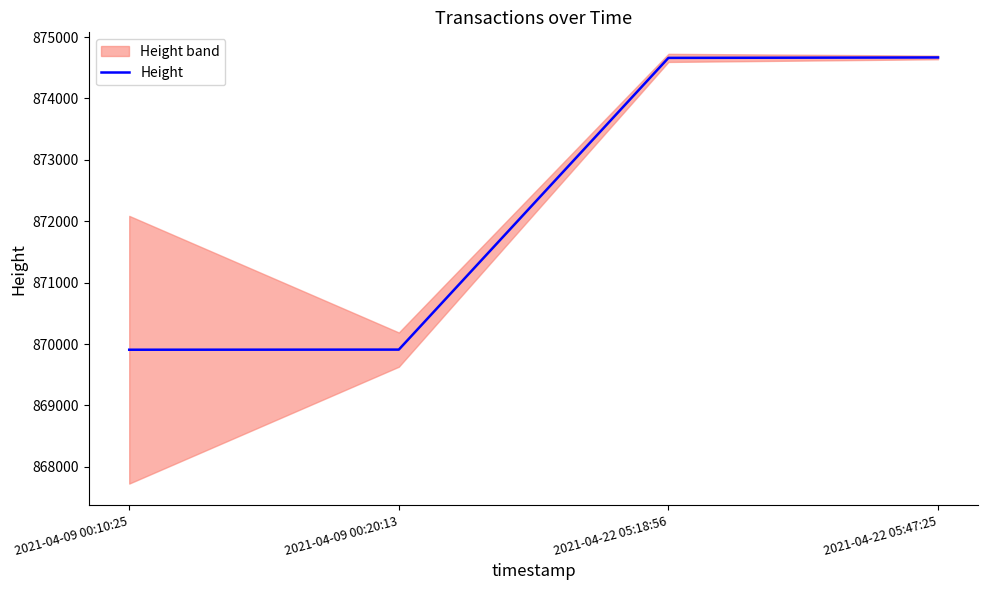

Reading left to right, extract all data points from this chart.

2021-04-09 00:10:25=869908	2021-04-09 00:20:13=869910	2021-04-22 05:18:56=874661	2021-04-22 05:47:25=874668